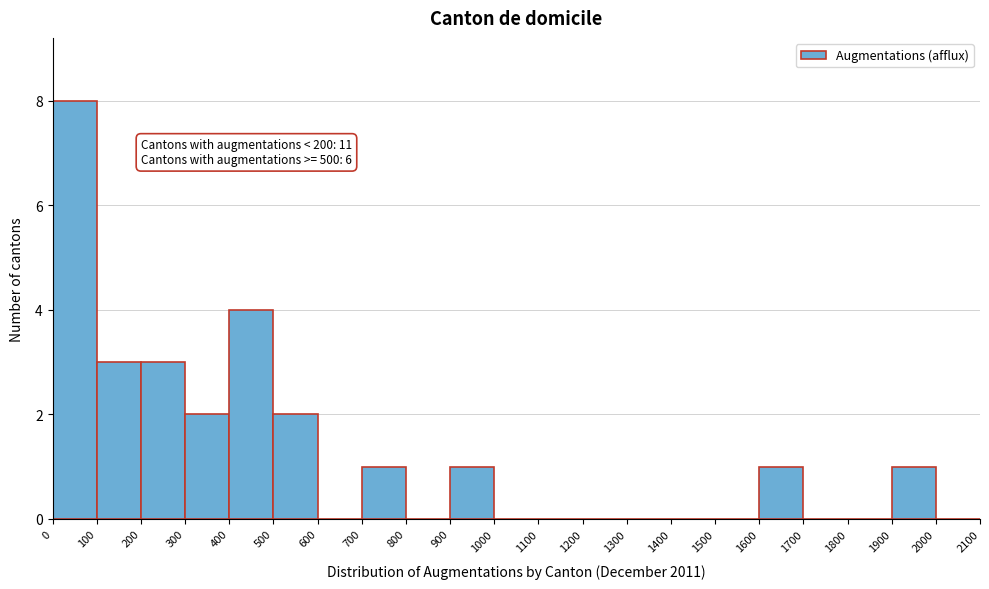

Which range on the x-axis has the tallest bar?

0 to 100